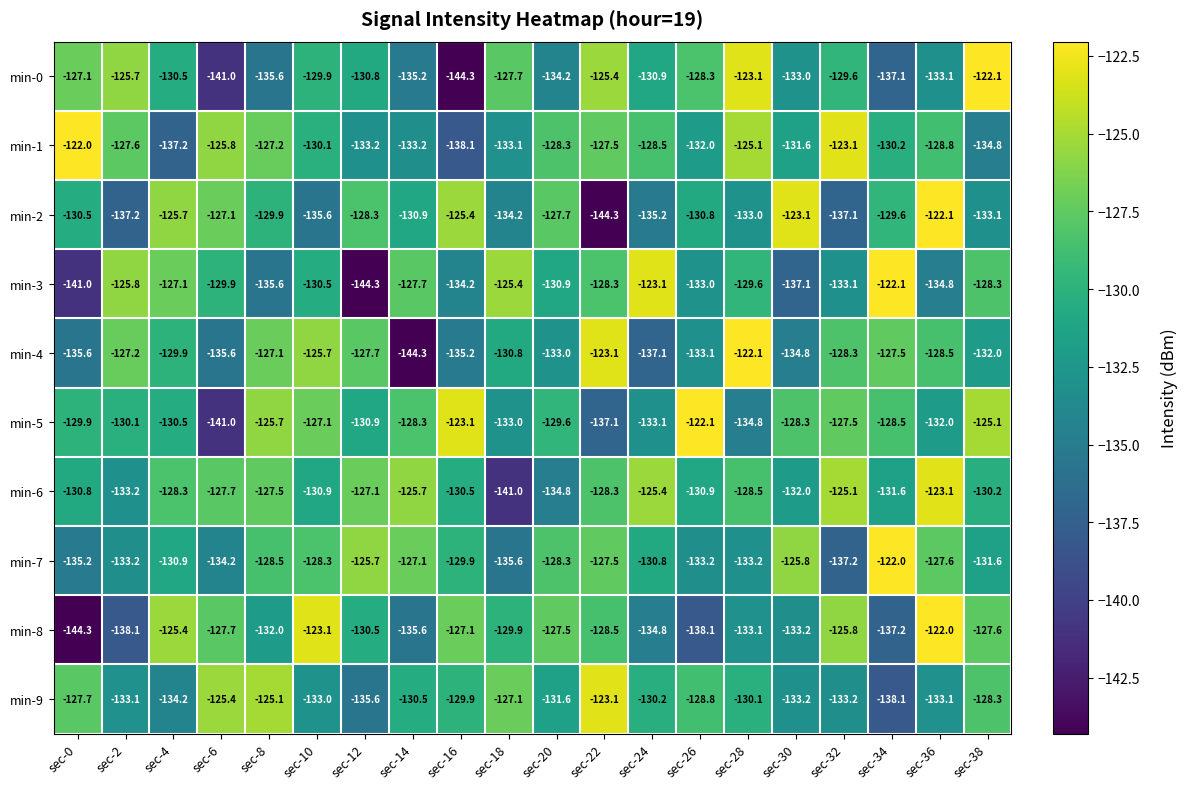

What is the difference between the highest and lowest values at sec-12?

18.6